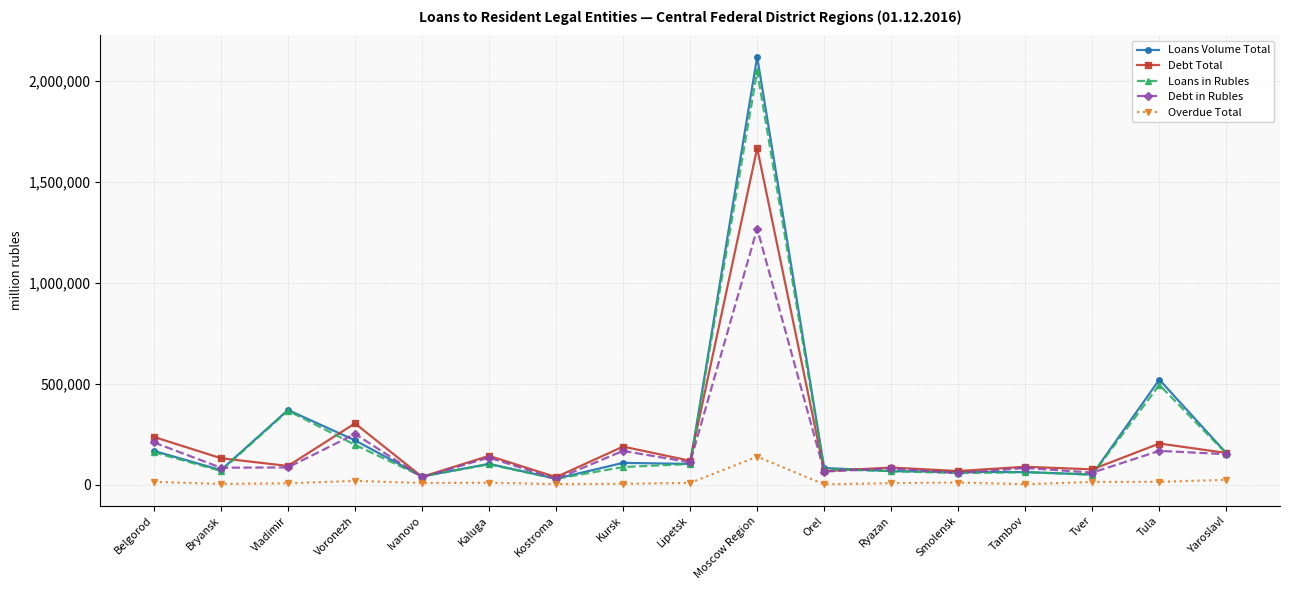

Between Ivanovo and Tver, which series saw the biggest shift?

Debt Total